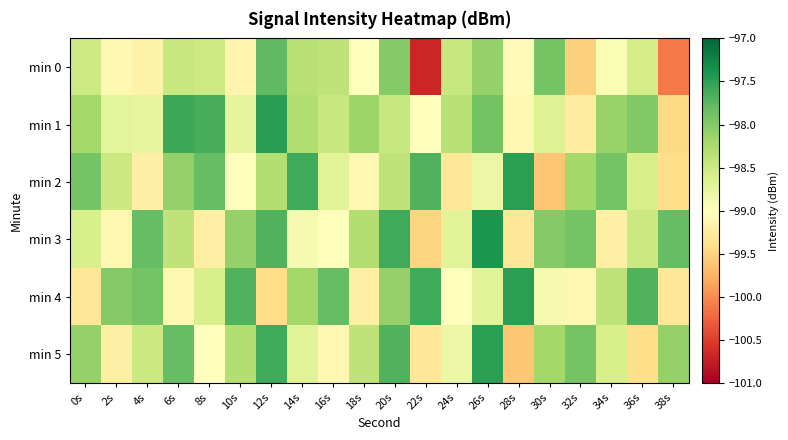

Between 2s and 34s, which is larger?

34s